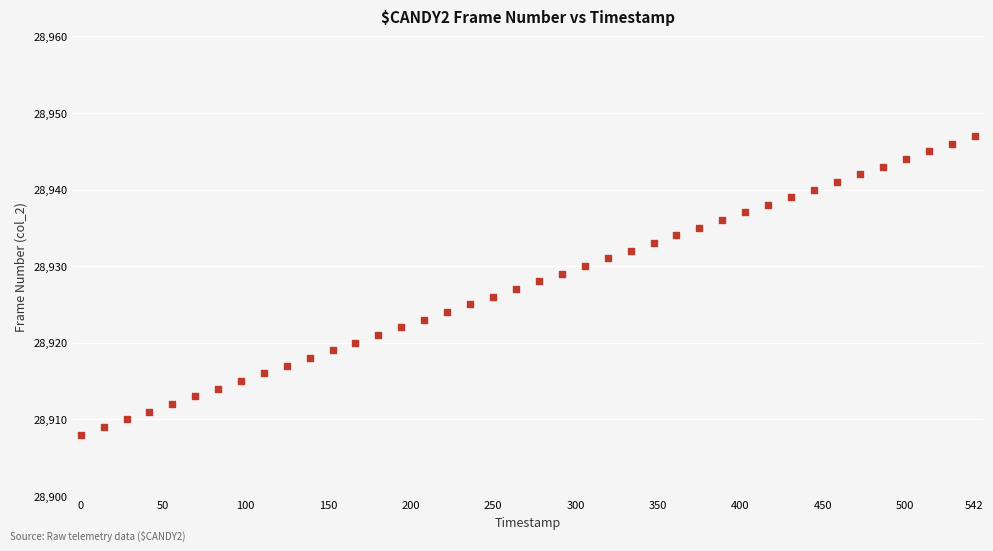

What is the range of Y values (max minus min)?

39